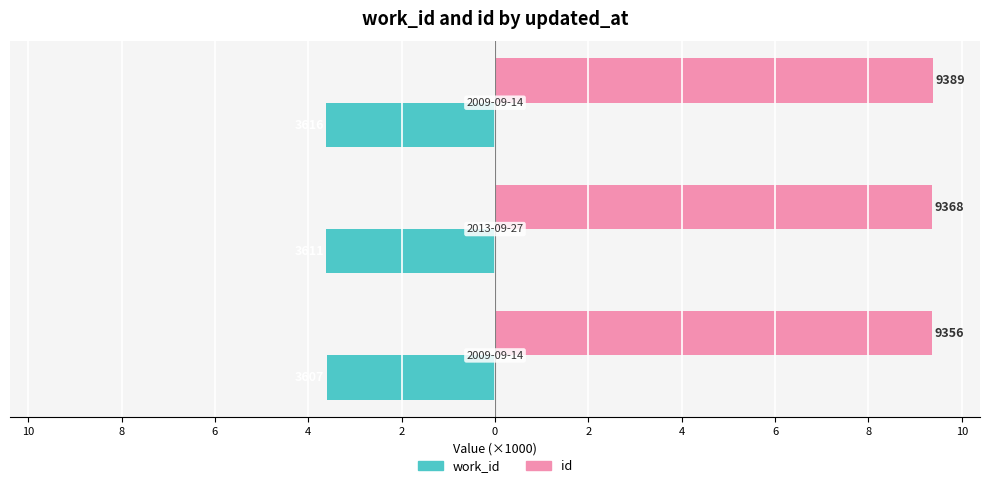

What are all the series names shown in the legend?

work_id, id